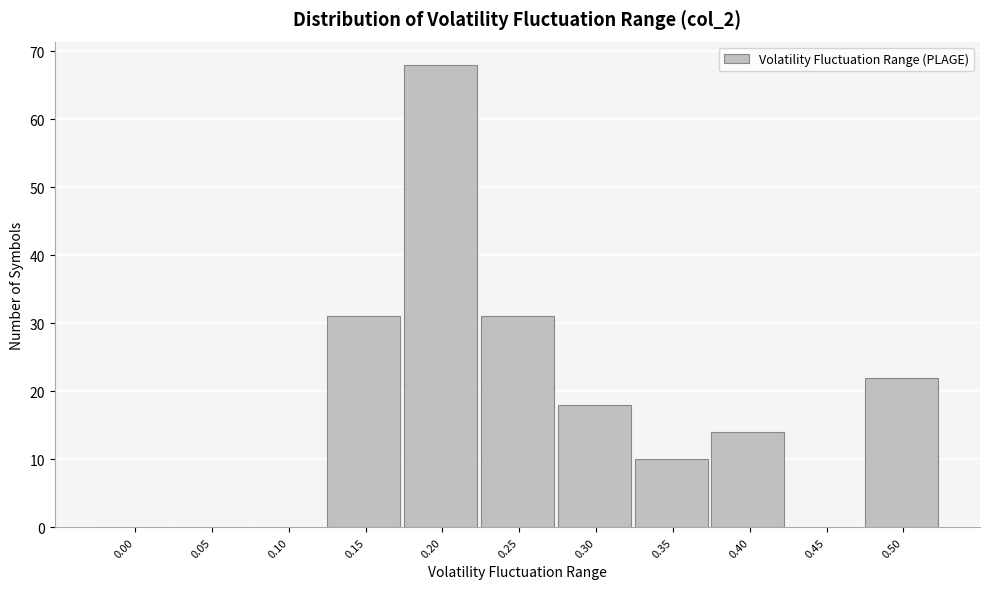

Reading right to left, list all the values displayed in this chart.

0.50=22	0.45=0	0.40=14	0.35=10	0.30=18	0.25=31	0.20=68	0.15=31	0.10=0	0.05=0	0.00=0